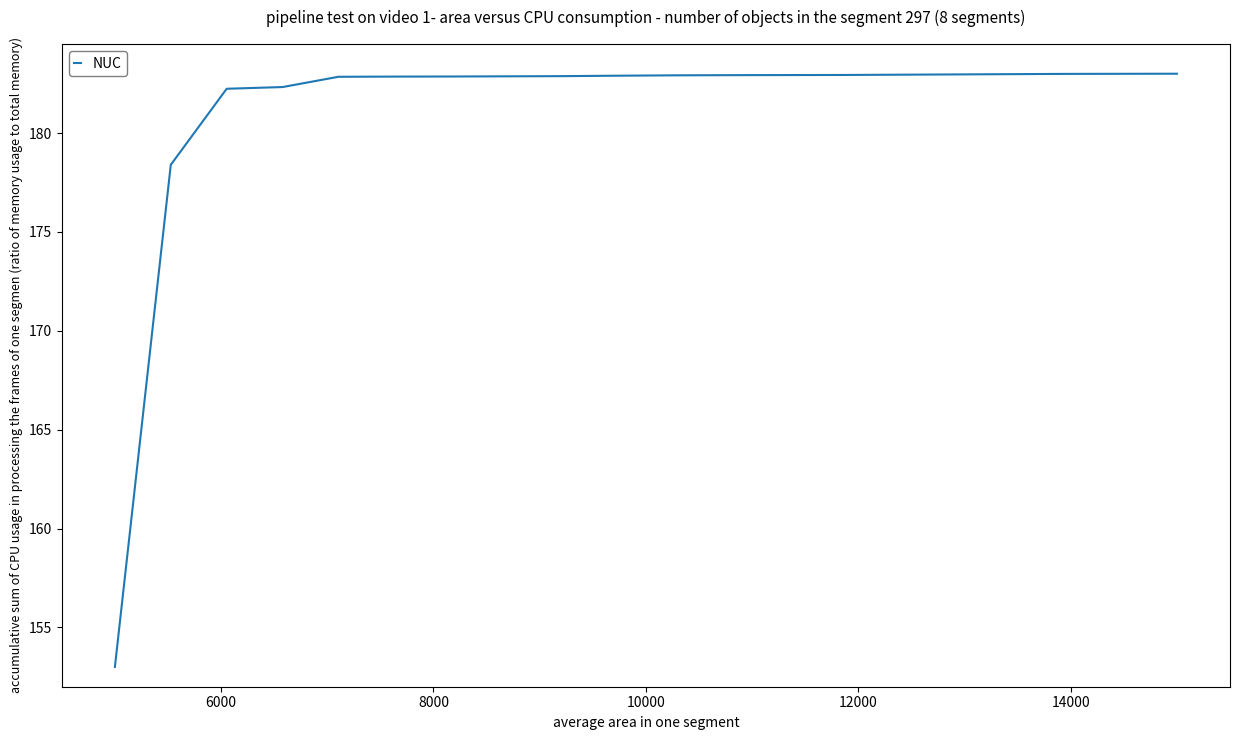

What is the sum of all values?

3622.8